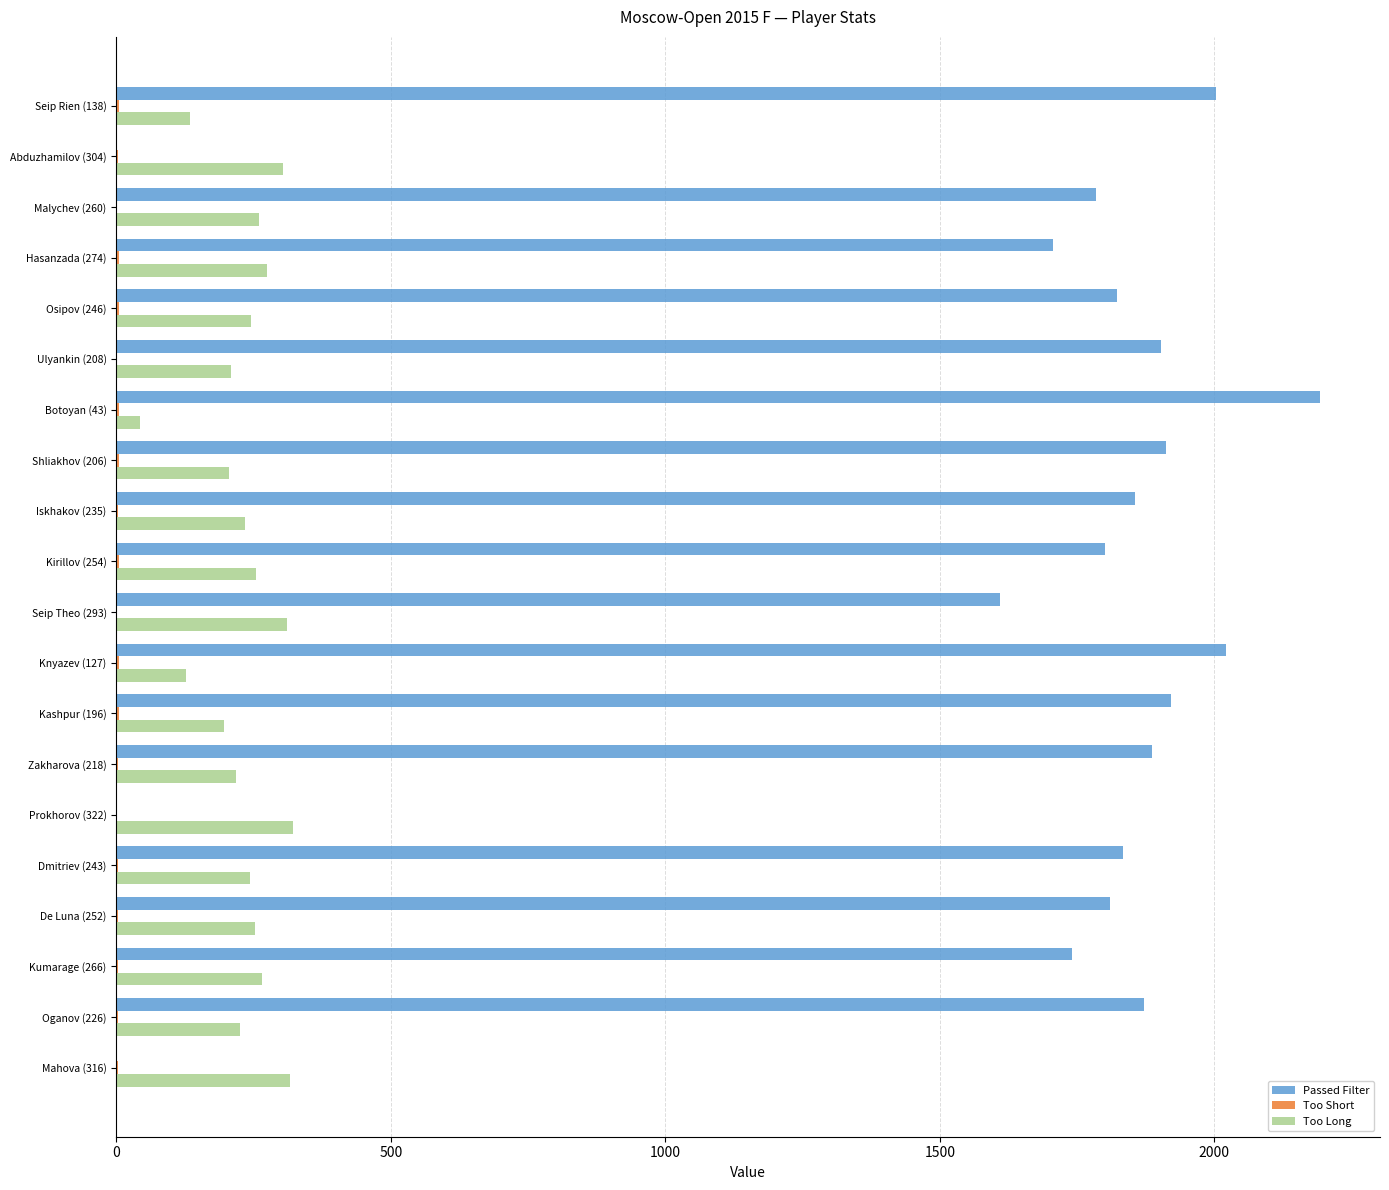

Which series changed the most between Prokhorov (322) and Oganov (226)?

Passed Filter